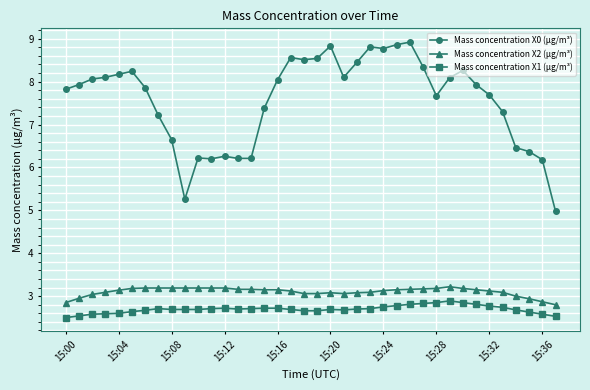

What is the average value of the Mass concentration X1 (μg/m³) series?

2.7